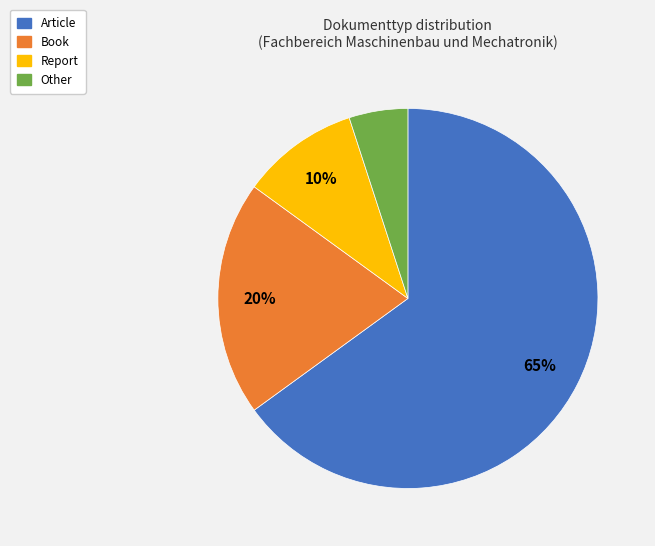

Which slice is the smallest?

Other